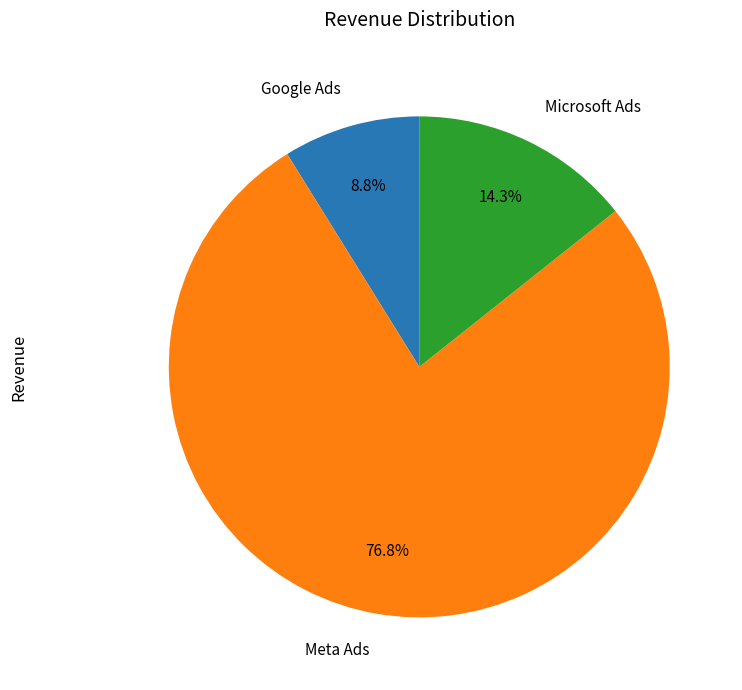

What is the ratio of the value at Meta Ads to the value at Google Ads?

8.7